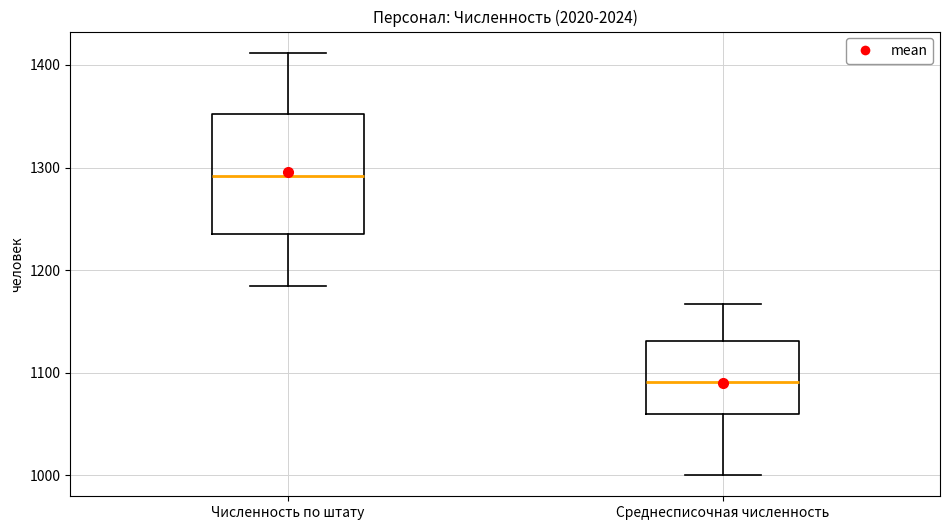

Comparing the boxes themselves (not the whiskers), which one is the tallest?

Численность по штату